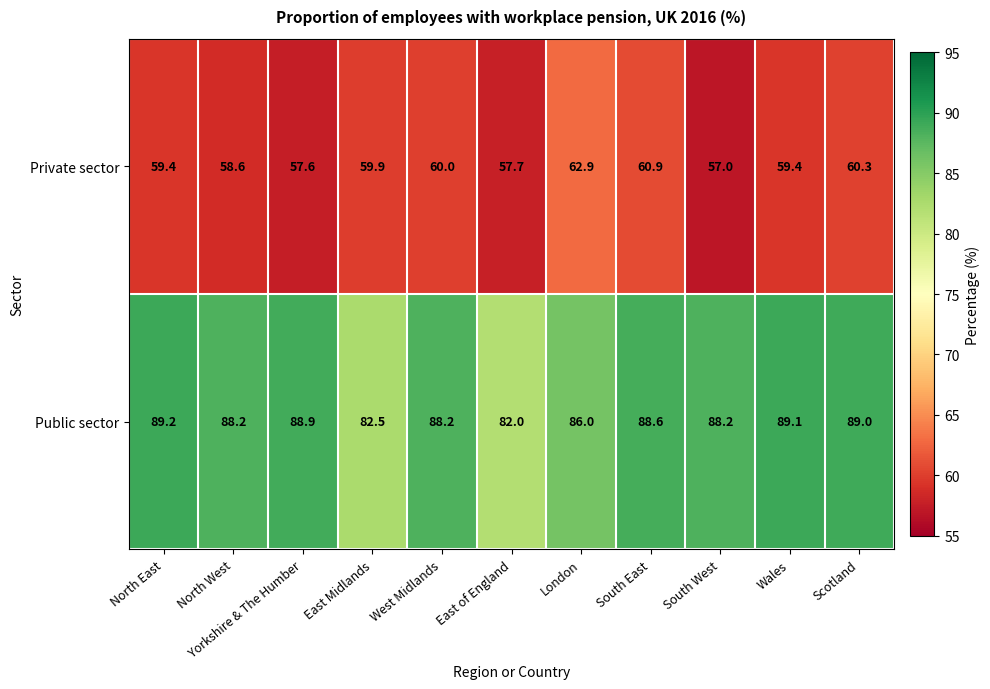

The Public sector series shows 88.2 at West Midlands. True or false?

True